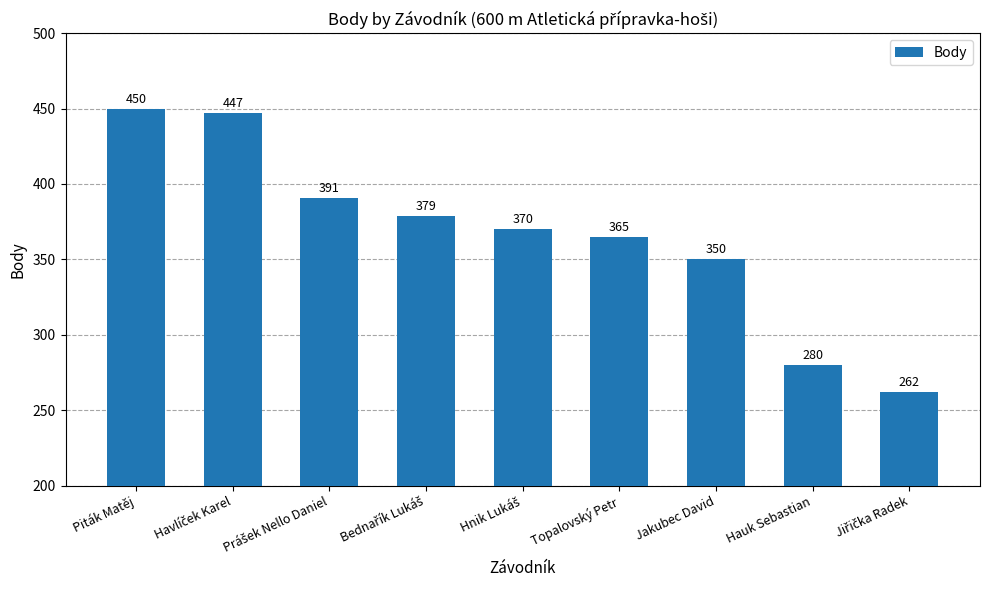

At which label does the data first exceed 370?

Piták Matěj